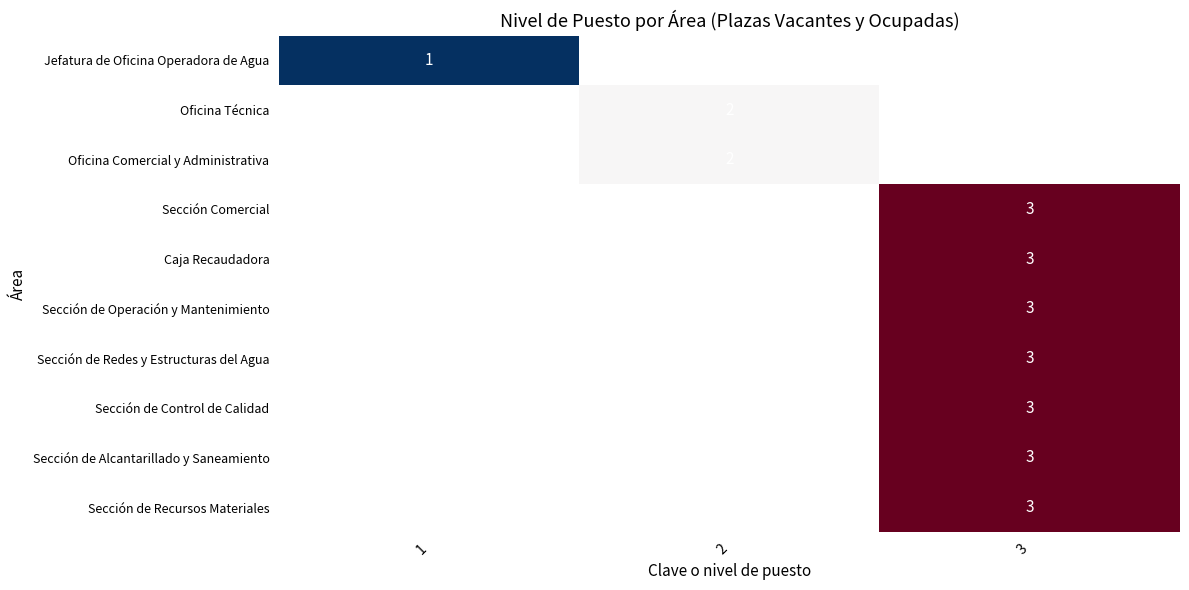

The value of Sección de Recursos Materiales at 3 is 3. True or false?

True